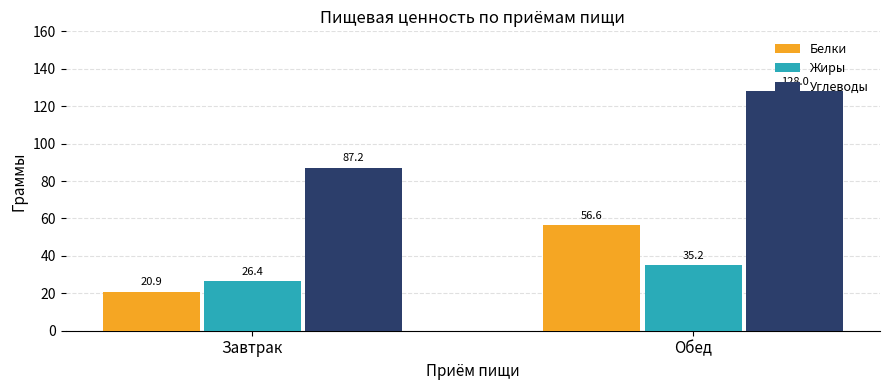

What is the difference between the Углеводы values at Обед and Завтрак?

40.8